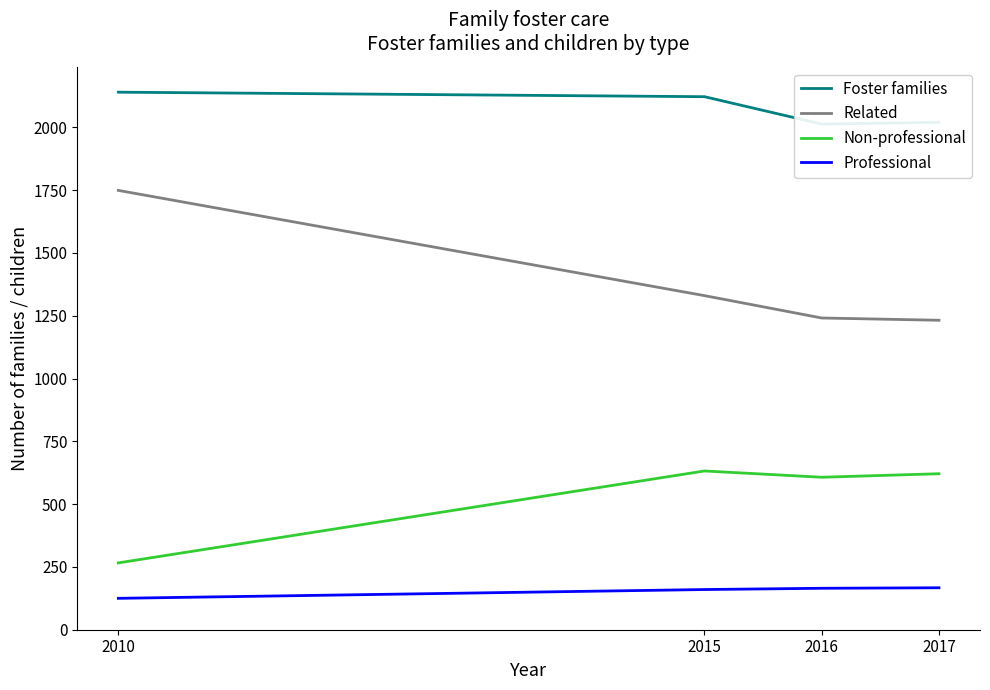

What is the value of the Non-professional point at the 2nd from the left?

632